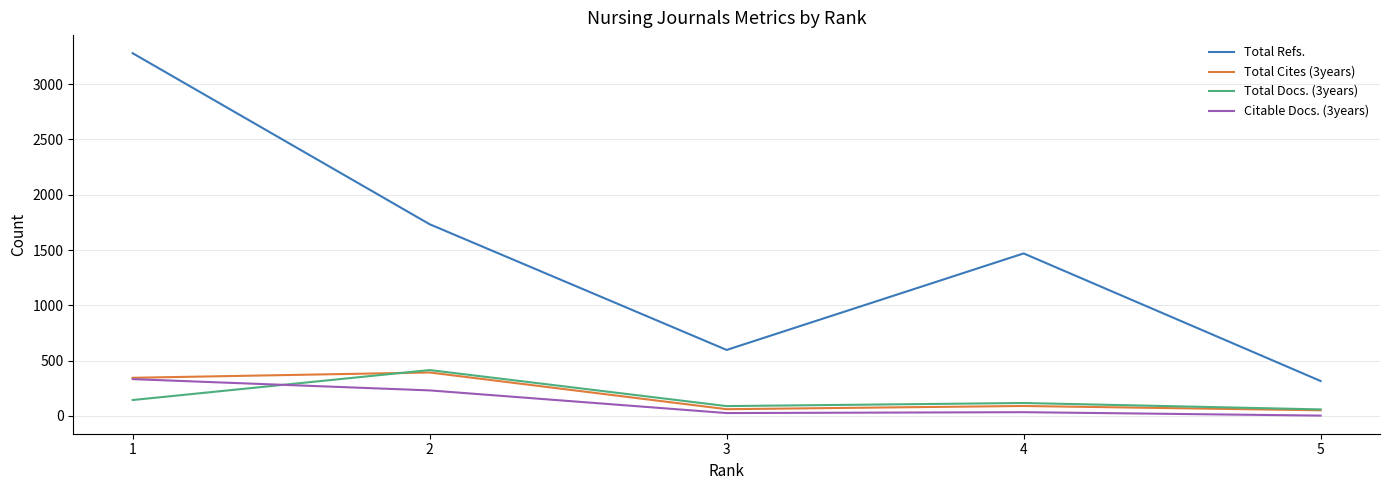

Which label corresponds to the largest value in the chart?

1